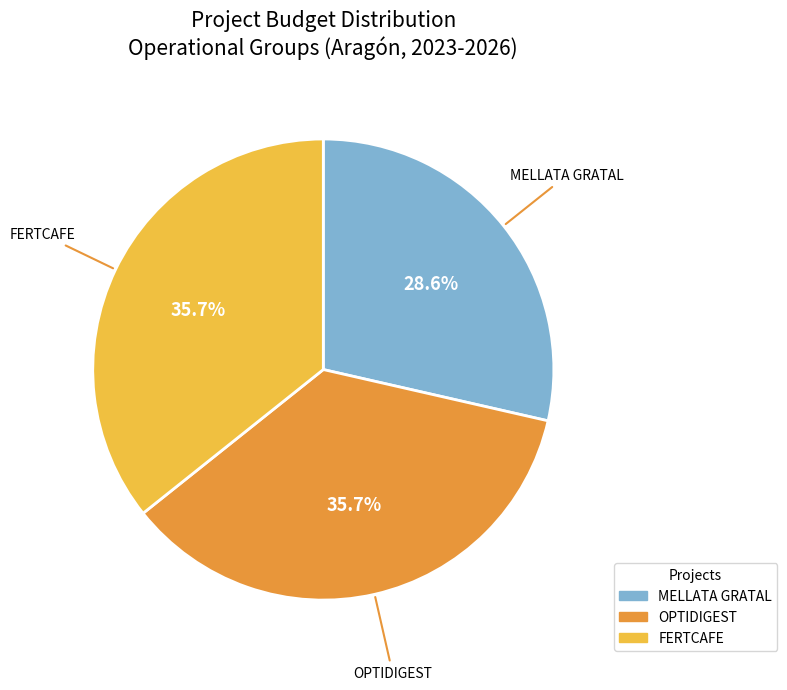

Count the number of slices in the pie.

3